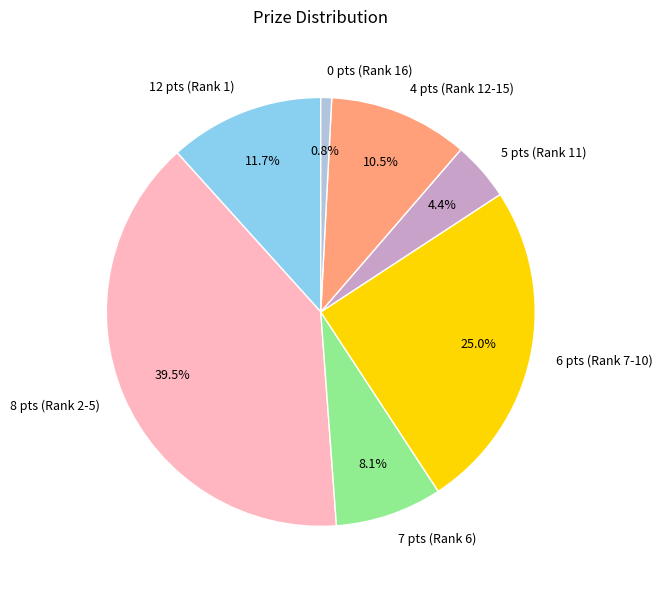

Which category has the biggest portion of the pie?

8 pts (Rank 2-5)